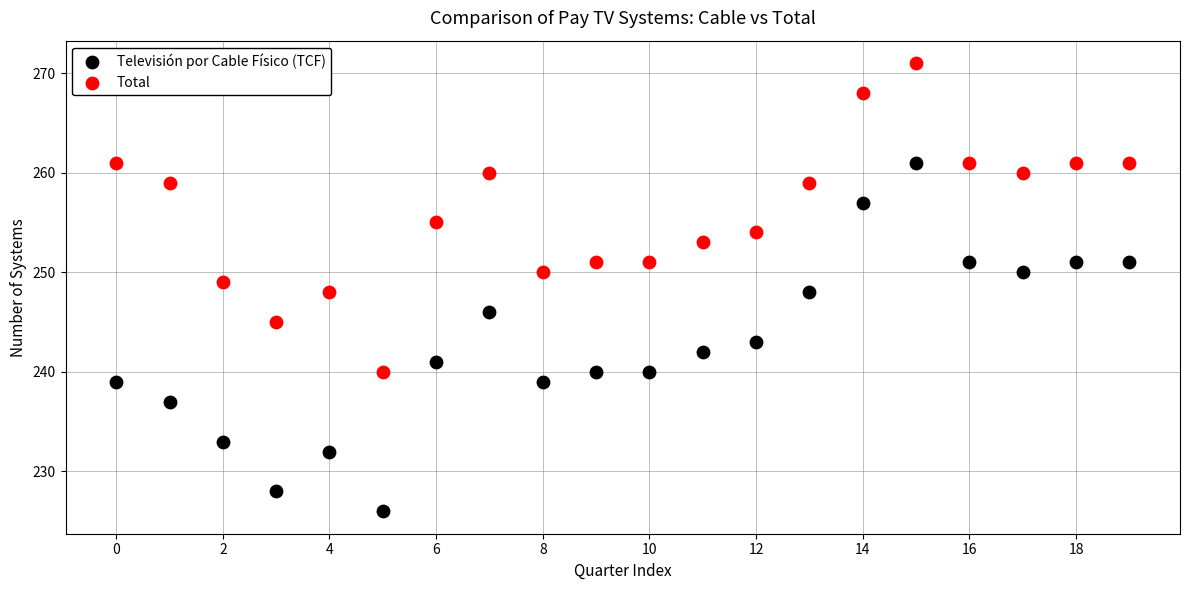

Which series contains the highest Y value?

Total